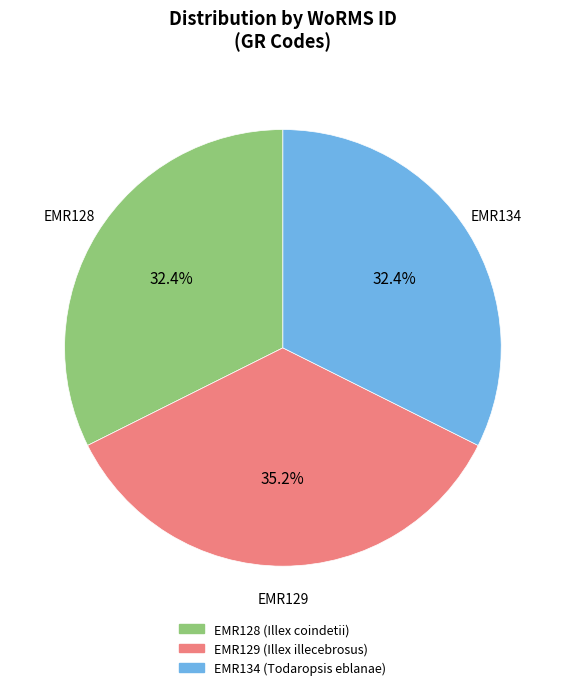

How many slices are in this pie chart?

3